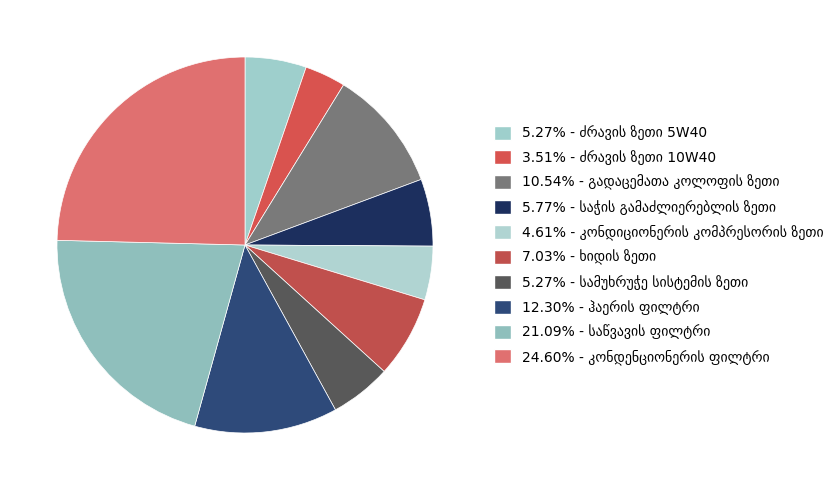

What percentage is the კონდენციონერის ფილტრი slice, to the nearest percent?

25%